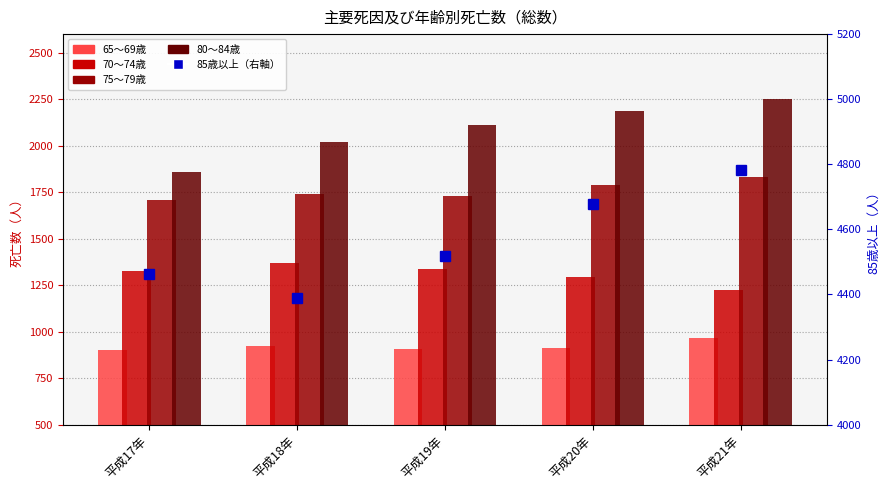

What is the difference between the maximum and minimum values in the 75〜79歳 series?

124